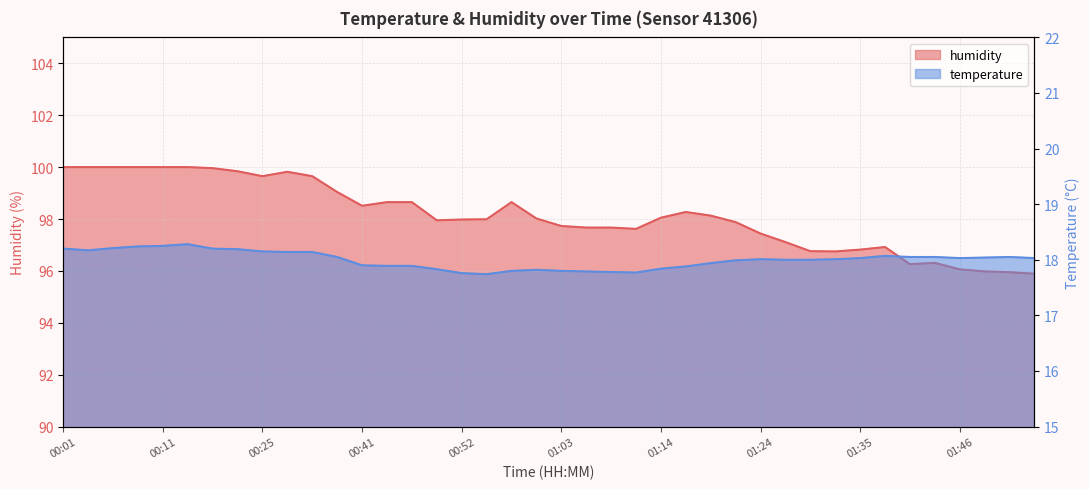

Rank the series at 01:38 from highest to lowest value.

humidity, temperature